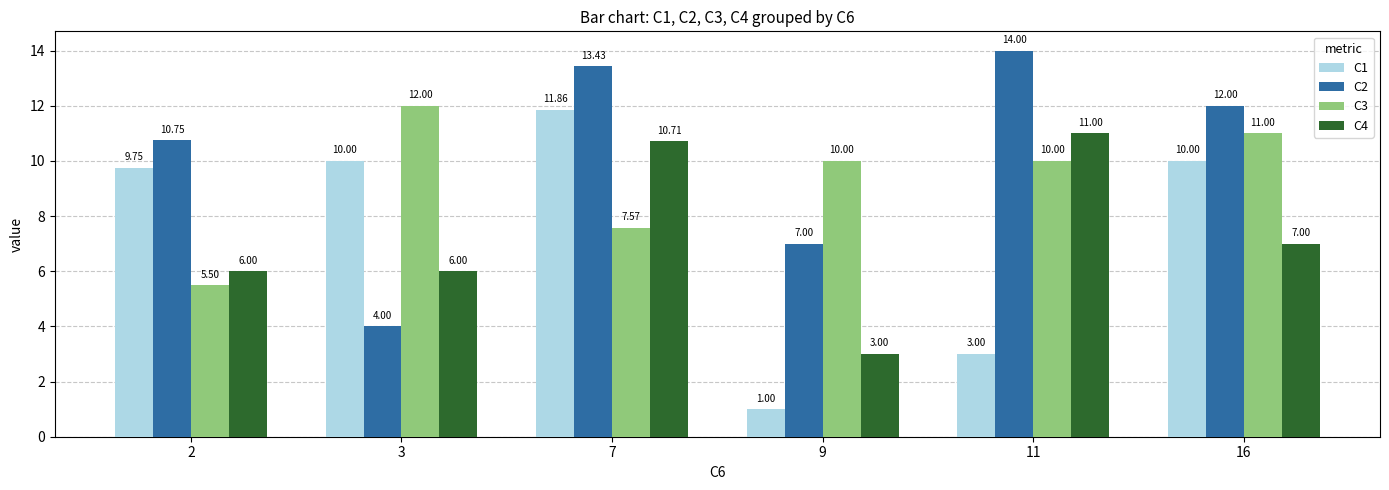

True or false: C1 has a value of 11.9 at 7.

True